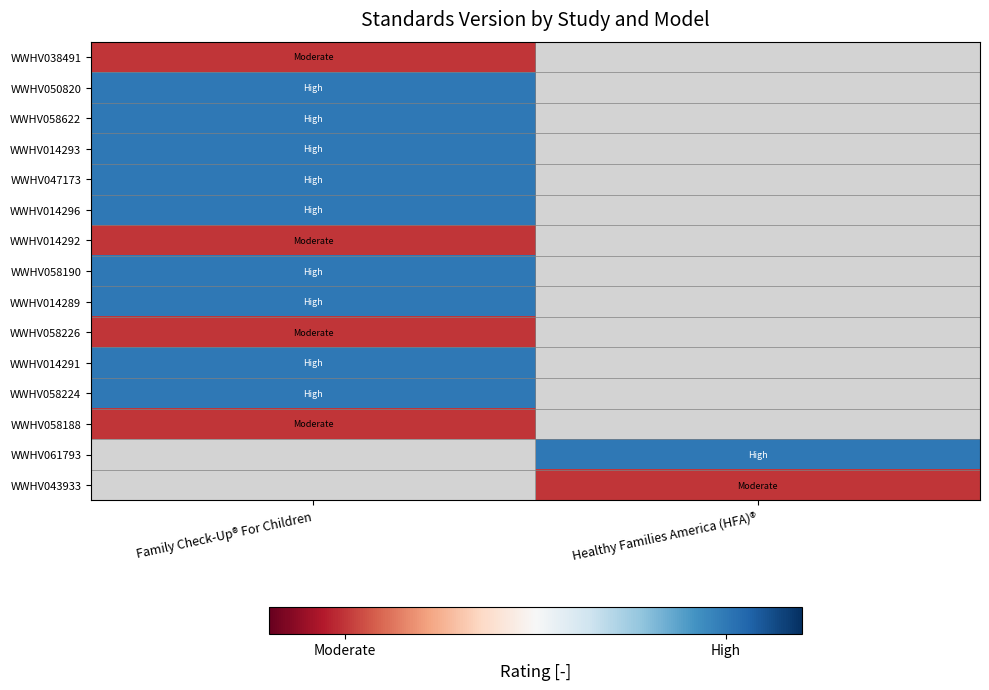

At how many categories does at least one series exceed 0?

2